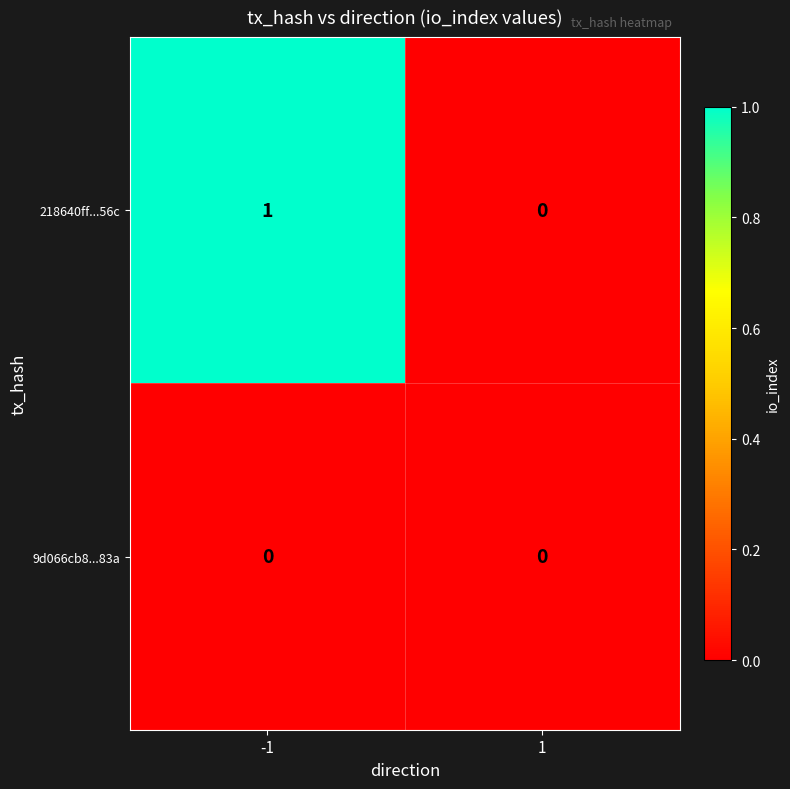

Is the value of 9d066cb8...83a at 1 greater than the value of 218640ff...56c at -1?

No